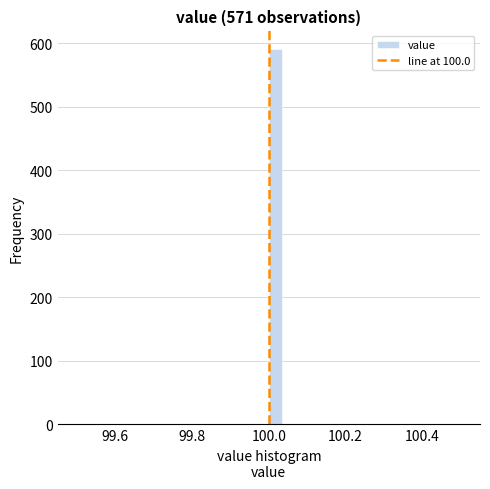

Read against the x-axis, roughly where is the centre of the tallest bar?

100.02